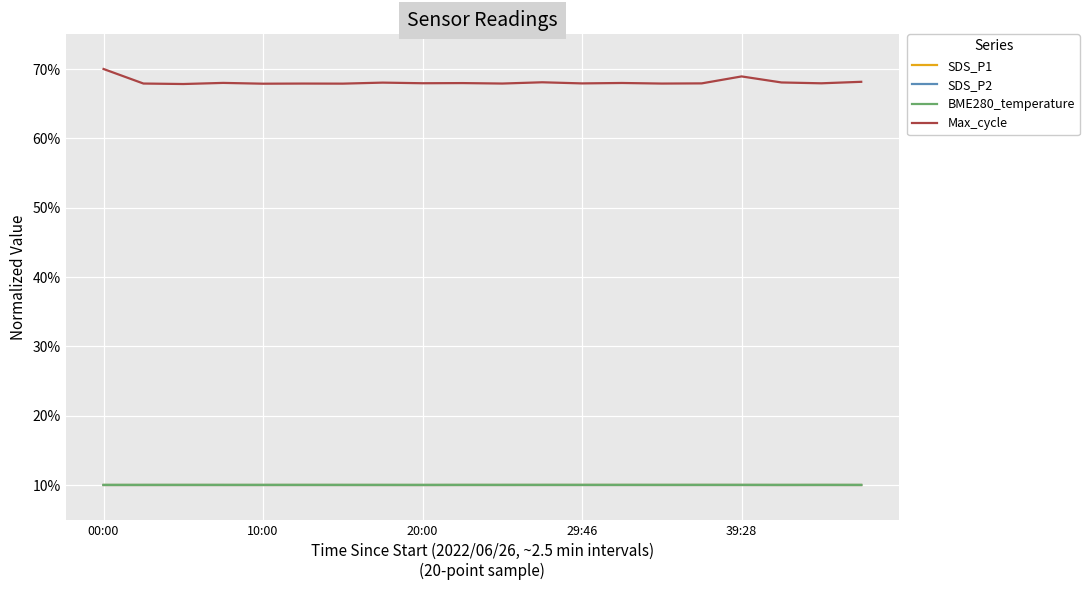

True or false: Max_cycle and SDS_P2 intersect in this chart.

False